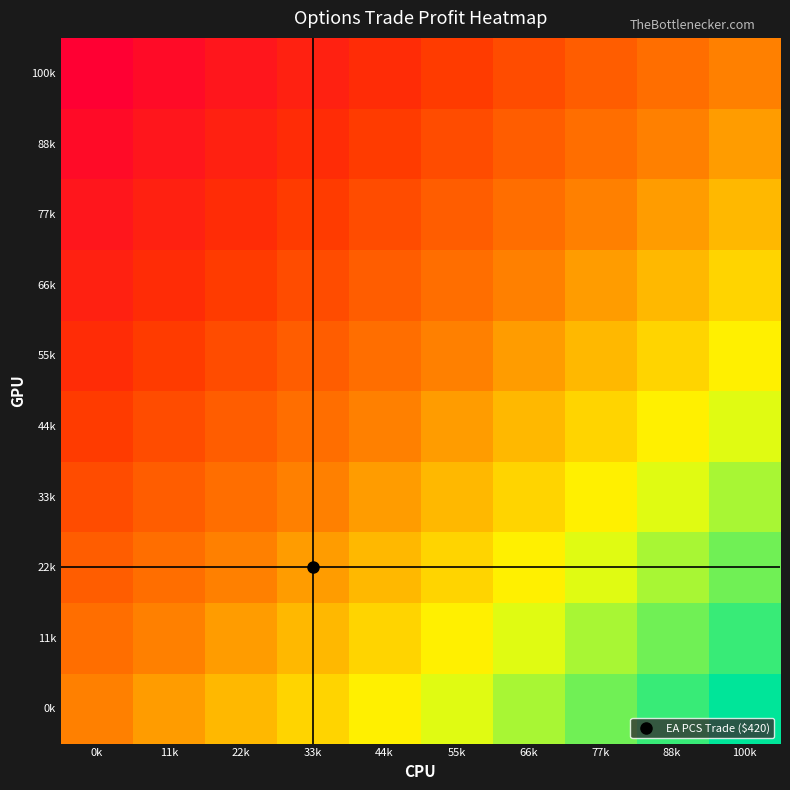

Reading left to right, transcribe all the data shown in this chart.

0k: 0k=0.0	11k=11.1	22k=22.2	33k=33.3	44k=44.4	55k=55.6	66k=66.7	77k=77.8	88k=88.9	100k=100.0
11k: 0k=-11.1	11k=0.0	22k=11.1	33k=22.2	44k=33.3	55k=44.4	66k=55.6	77k=66.7	88k=77.8	100k=88.9
22k: 0k=-22.2	11k=-11.1	22k=0.0	33k=11.1	44k=22.2	55k=33.3	66k=44.4	77k=55.6	88k=66.7	100k=77.8
33k: 0k=-33.3	11k=-22.2	22k=-11.1	33k=0.0	44k=11.1	55k=22.2	66k=33.3	77k=44.4	88k=55.6	100k=66.7
44k: 0k=-44.4	11k=-33.3	22k=-22.2	33k=-11.1	44k=0.0	55k=11.1	66k=22.2	77k=33.3	88k=44.4	100k=55.6
55k: 0k=-55.6	11k=-44.4	22k=-33.3	33k=-22.2	44k=-11.1	55k=0.0	66k=11.1	77k=22.2	88k=33.3	100k=44.4
66k: 0k=-66.7	11k=-55.6	22k=-44.4	33k=-33.3	44k=-22.2	55k=-11.1	66k=0.0	77k=11.1	88k=22.2	100k=33.3
77k: 0k=-77.8	11k=-66.7	22k=-55.6	33k=-44.4	44k=-33.3	55k=-22.2	66k=-11.1	77k=0.0	88k=11.1	100k=22.2
88k: 0k=-88.9	11k=-77.8	22k=-66.7	33k=-55.6	44k=-44.4	55k=-33.3	66k=-22.2	77k=-11.1	88k=0.0	100k=11.1
100k: 0k=-100.0	11k=-88.9	22k=-77.8	33k=-66.7	44k=-55.6	55k=-44.4	66k=-33.3	77k=-22.2	88k=-11.1	100k=0.0